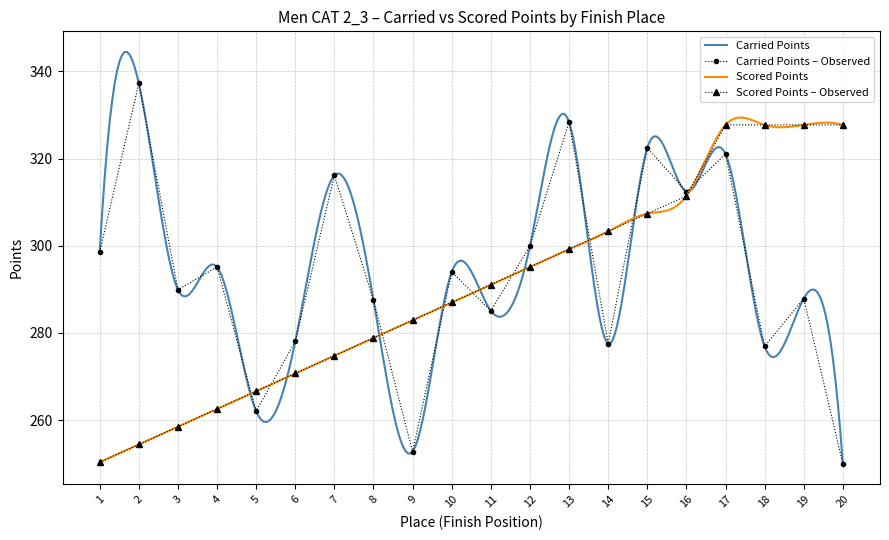

Is it true that Carried Points equals 277.5 at 14?

True